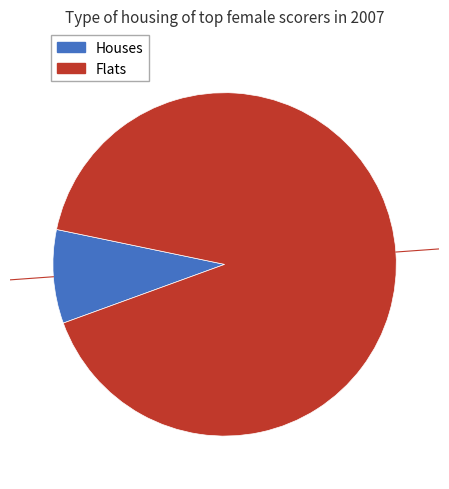

Is there any slice that represents more than half of the pie?

Yes